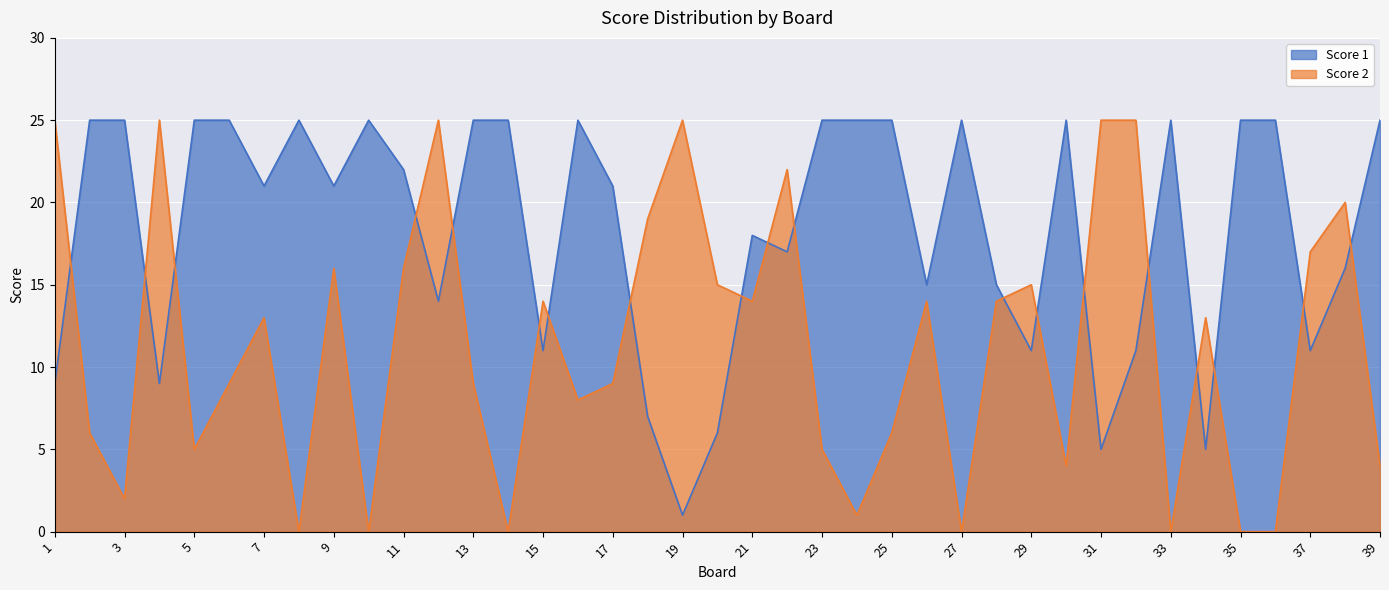

What is the difference between the highest and lowest values at 12?

11